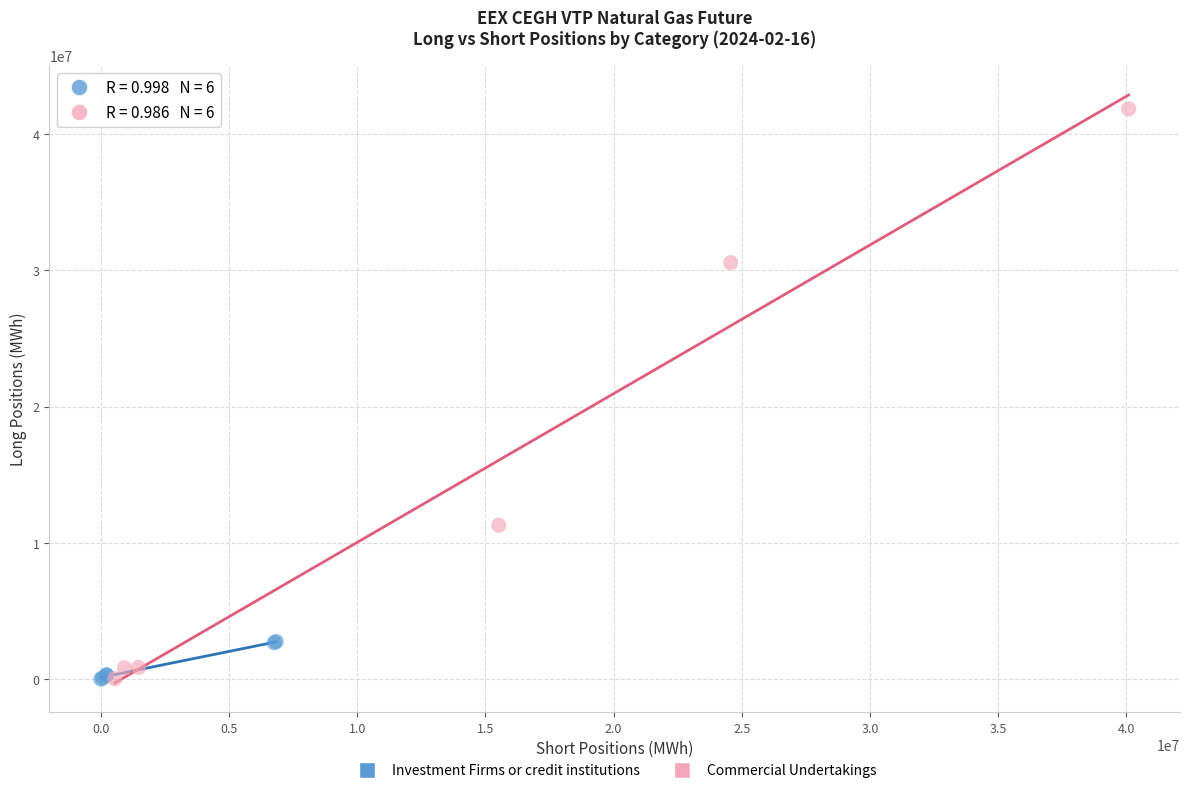

Which series contains the highest Y value?

Commercial Undertakings